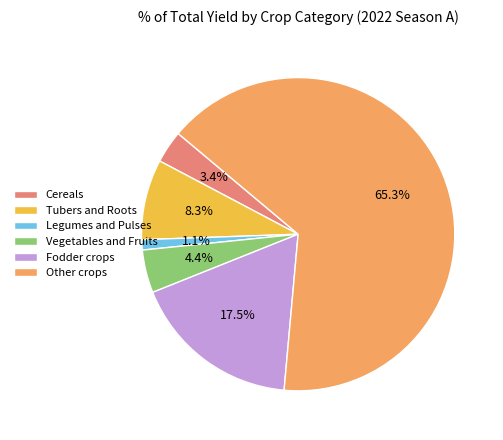

Is there a majority slice in this chart?

Yes